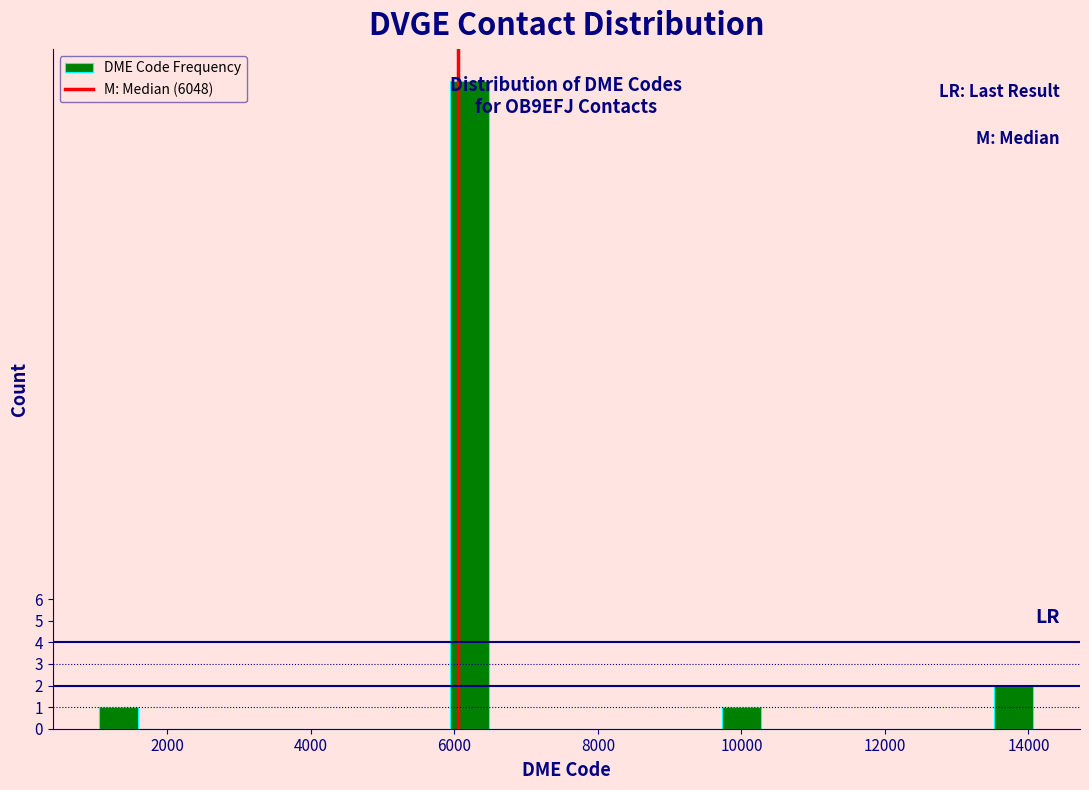

Around what value on the x-axis is the tallest bar? Give the approximate position of its centre, as read against the axis.

6200